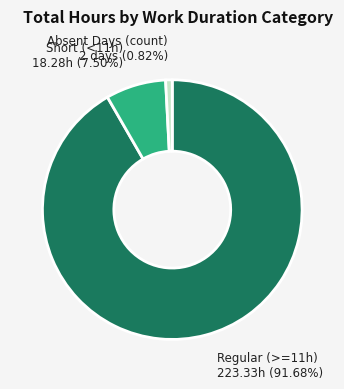

Which category has the biggest portion of the pie?

Regular (>=11h)